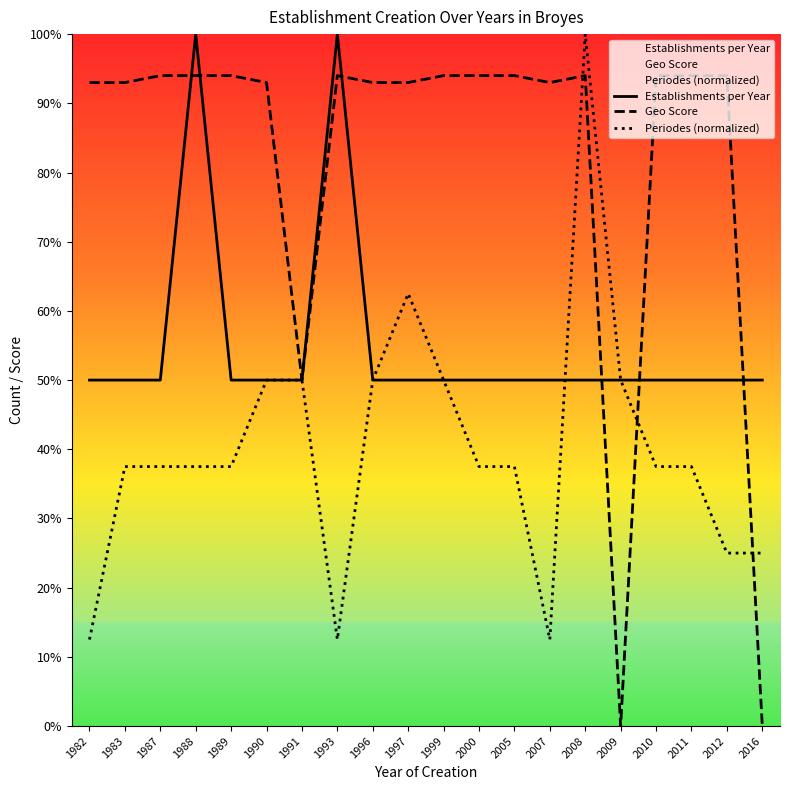

At which category is the sum across all series the highest?

2008